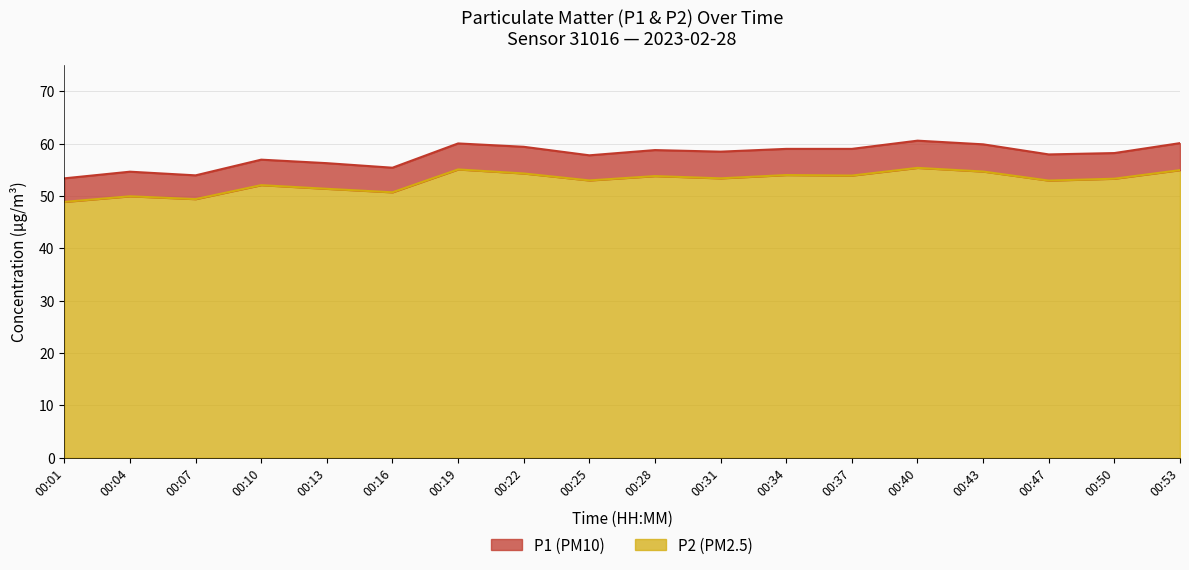

What is the difference between the second highest and second lowest values in the P1 series?

6.2